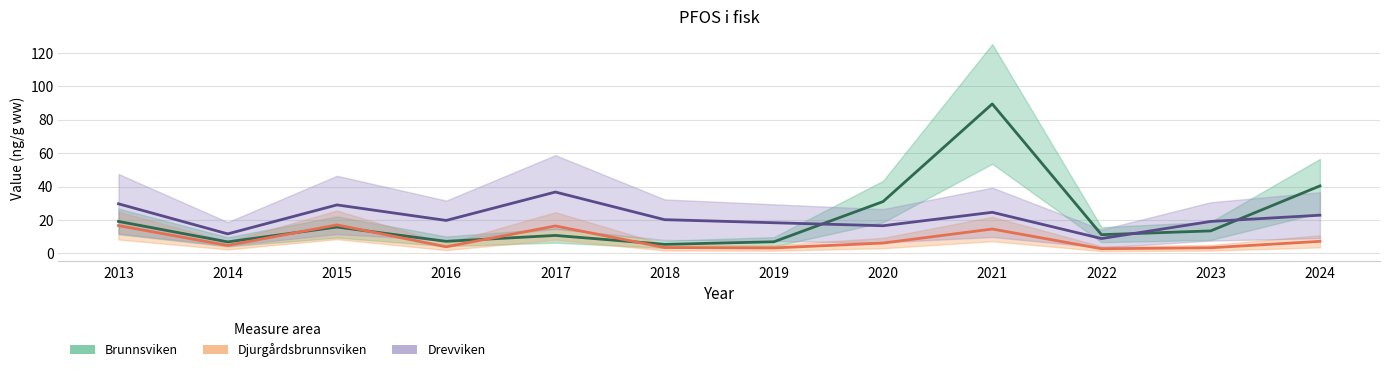

At how many categories does at least one series exceed 48?

1